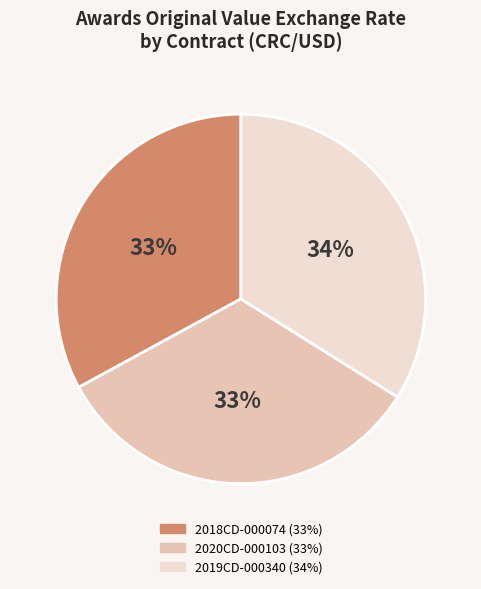

Combined, do 2020CD-000103 and 2018CD-000074 account for over 50%?

Yes